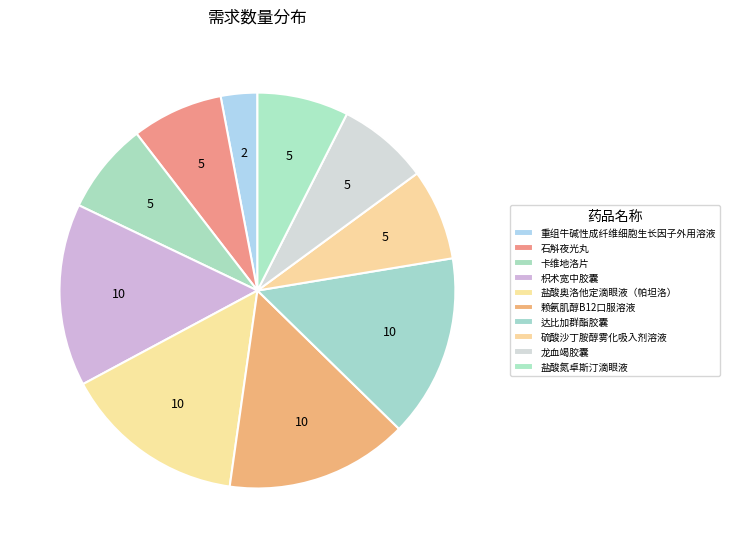

How many segments does this pie chart have?

10